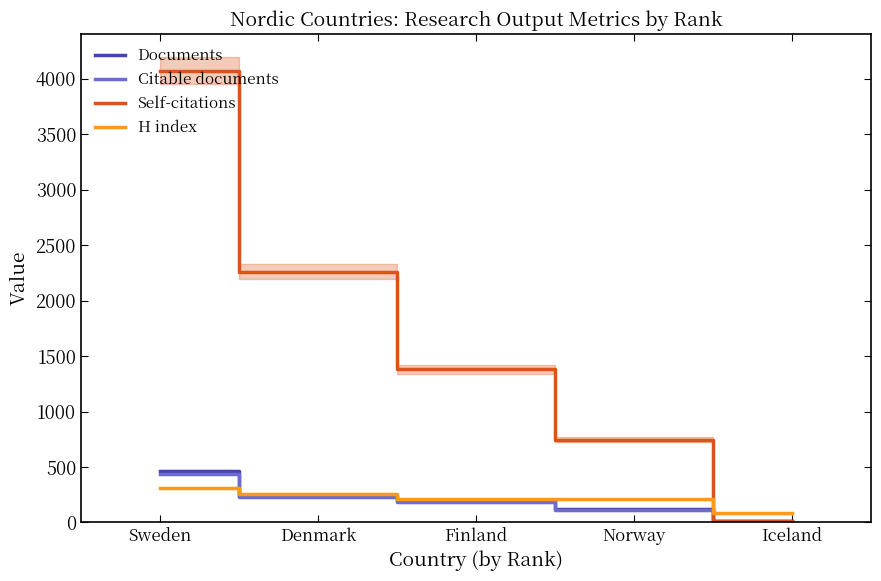

How many intersections are there between Self-citations and Documents?

1